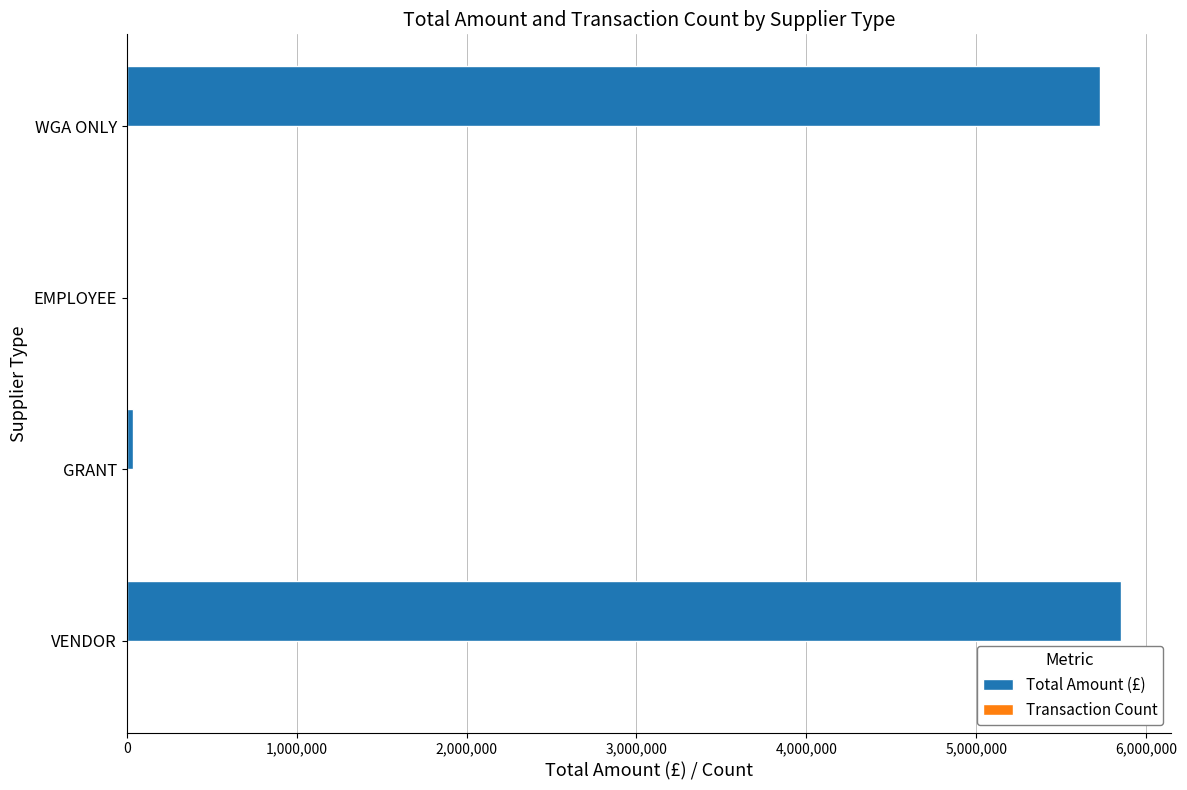

What is the highest value of the Total Amount (£) series?

5853532.5